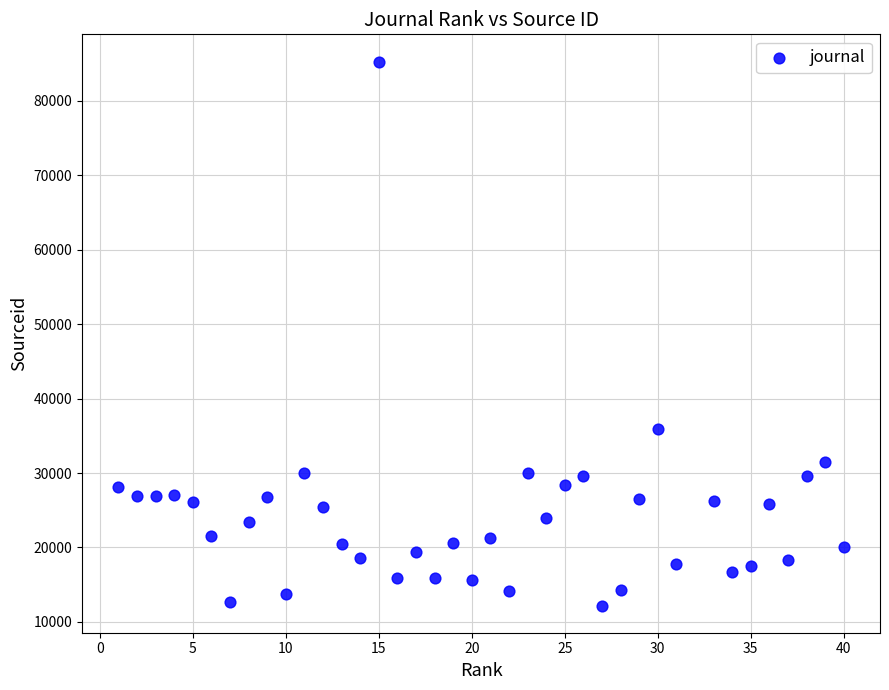

What is the range of X values (max minus min)?

39